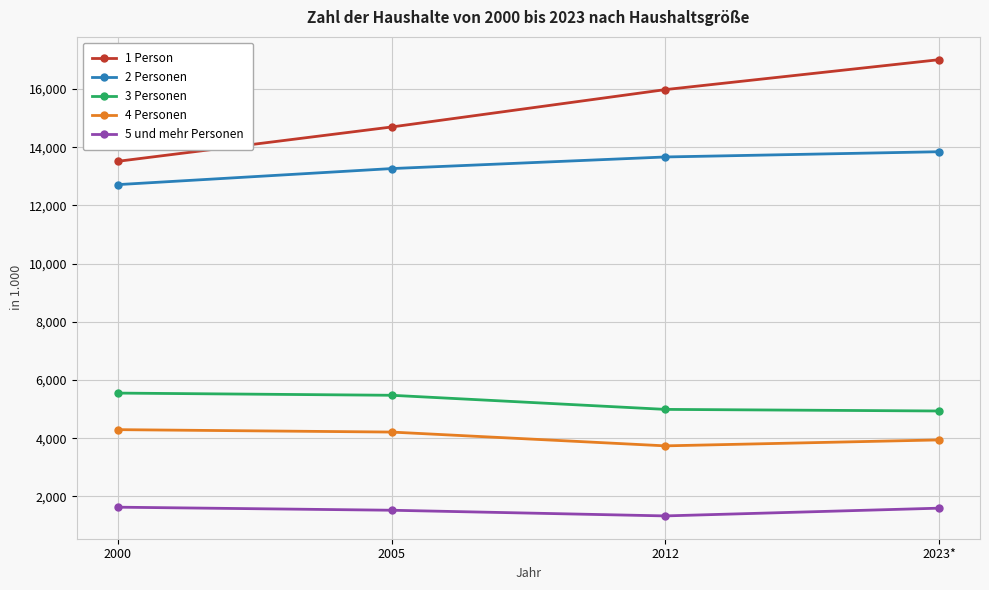

What is the difference between the 2 Personen values at 2005 and 2023*?

579